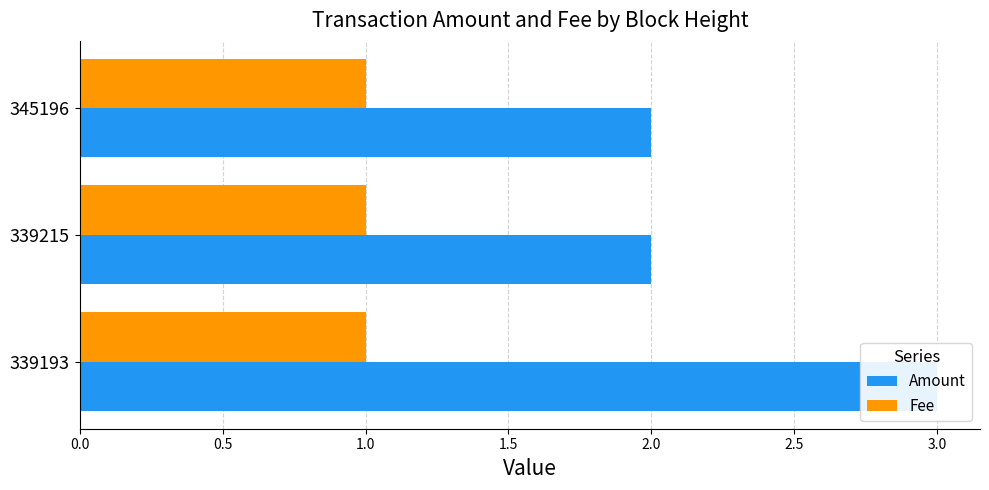

Does the chart contain any negative values?

No